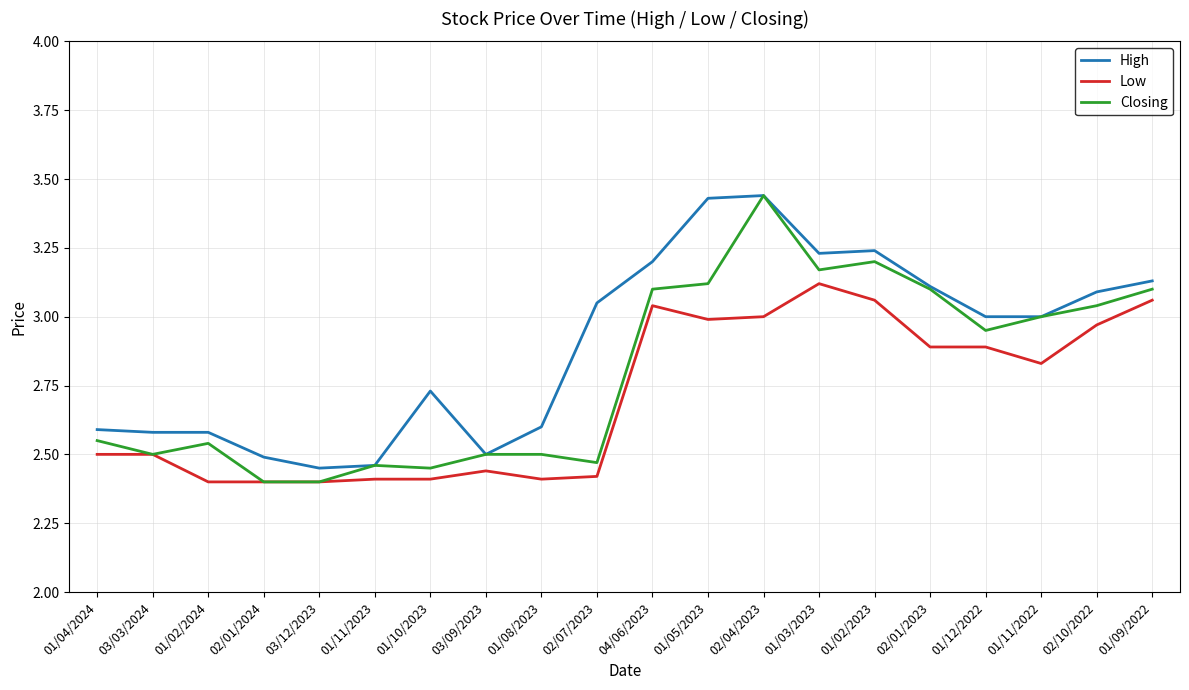

At which label does Low reach its peak?

01/03/2023